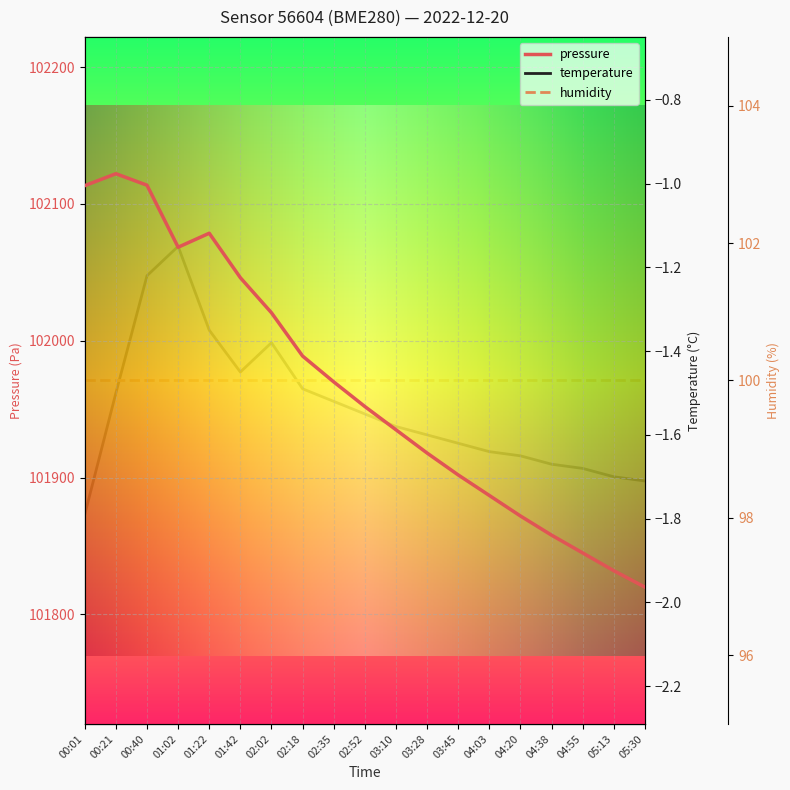

Which has a higher value, 03:10 or 01:22?

01:22